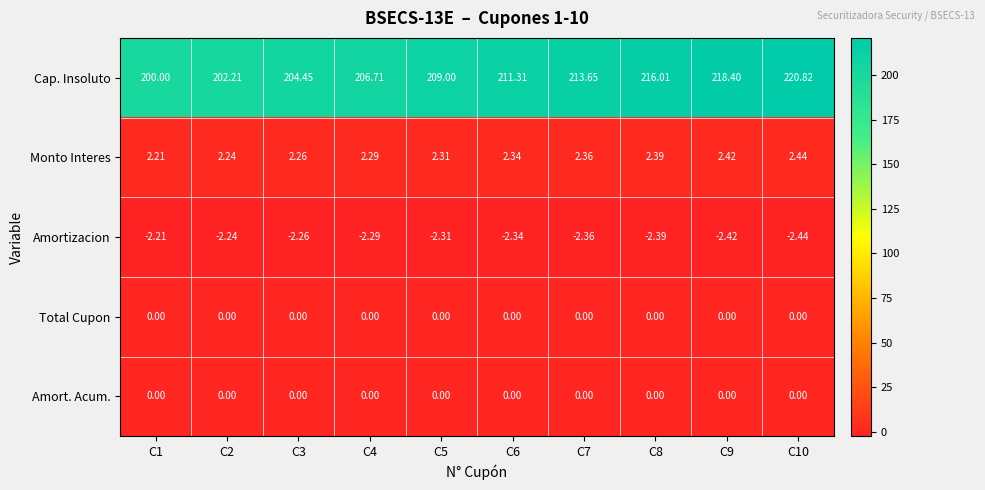

What is the greatest value displayed?

220.8